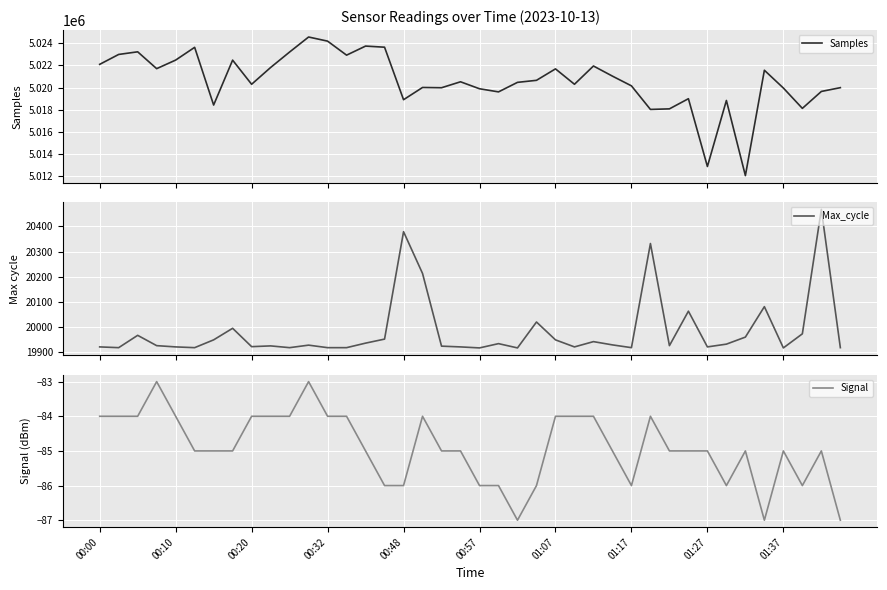

The value of Signal at 00:57 is -143. True or false?

False